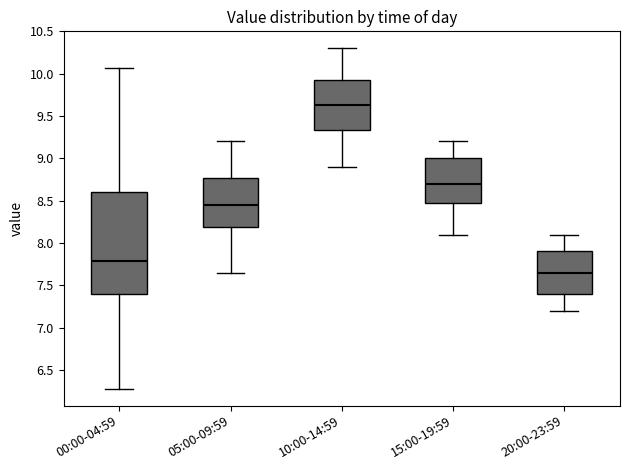

Reading left to right, transcribe this box plot: for each box, give where its median line is, the range the box spans, and where its two whiskers end, as read against the y-axis. The values are not printed on the chart, so give them approximately, as read against the axis.

00:00-04:59: median 7.80, box 7.40 to 8.60, whiskers 6.30 to 10.05
05:00-09:59: median 8.45, box 8.20 to 8.75, whiskers 7.65 to 9.20
10:00-14:59: median 9.65, box 9.35 to 9.95, whiskers 8.90 to 10.30
15:00-19:59: median 8.70, box 8.50 to 9.00, whiskers 8.10 to 9.20
20:00-23:59: median 7.65, box 7.40 to 7.90, whiskers 7.20 to 8.10